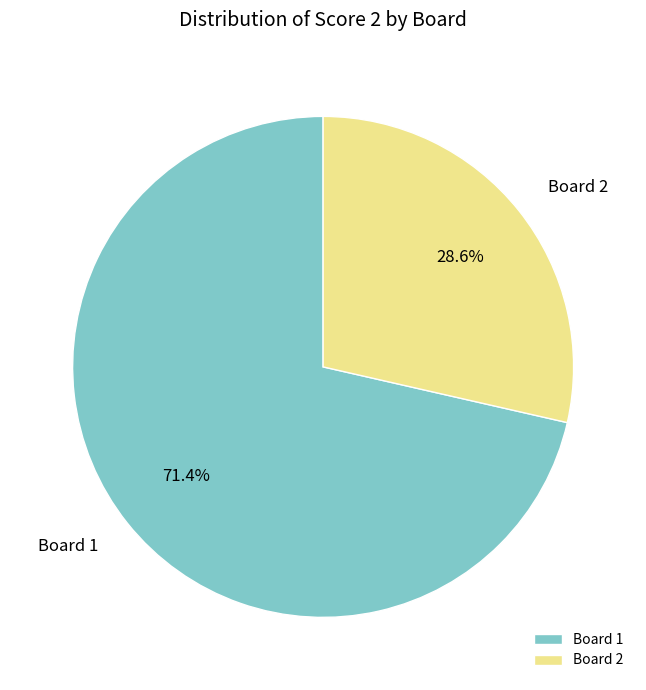

The Board 1 slice represents 71% of the pie. True or false?

True